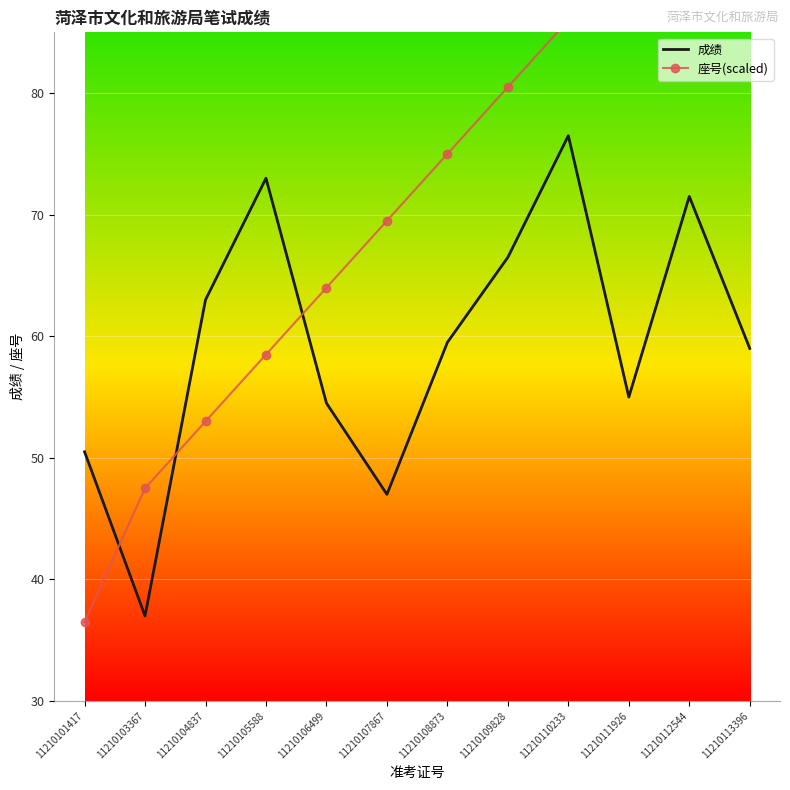

Reading left to right, extract all data points from this chart.

成绩: 11210101417=50.5	11210103367=37.0	11210104837=63.0	11210105588=73.0	11210106499=54.5	11210107867=47.0	11210108873=59.5	11210109828=66.5	11210110233=76.5	11210111926=55.0	11210112544=71.5	11210113396=59.0
座号(scaled): 11210101417=36.5	11210103367=47.5	11210104837=53.0	11210105588=58.5	11210106499=64.0	11210107867=69.5	11210108873=75.0	11210109828=80.5	11210110233=86.0	11210111926=91.5	11210112544=97.0	11210113396=102.5